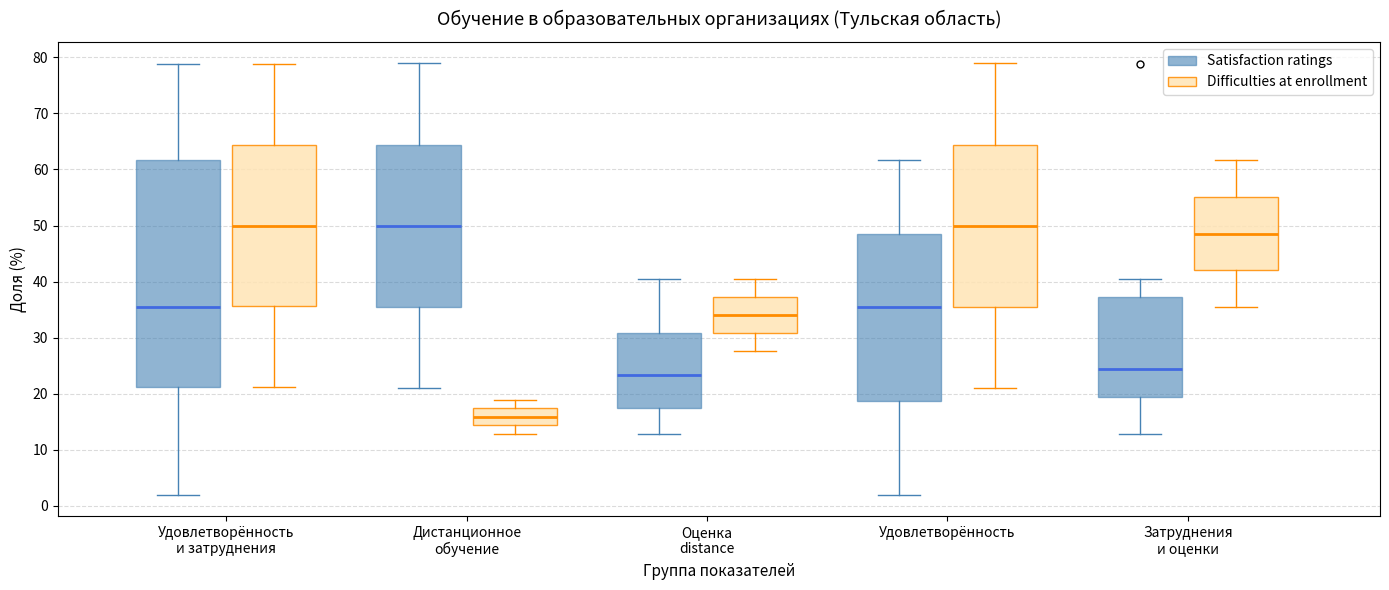

Where does the median line of the box for Оценка distance (Difficulties at enrollment) sit on the y-axis? The values are not printed on the chart, so give them approximately, as read against the axis.

34